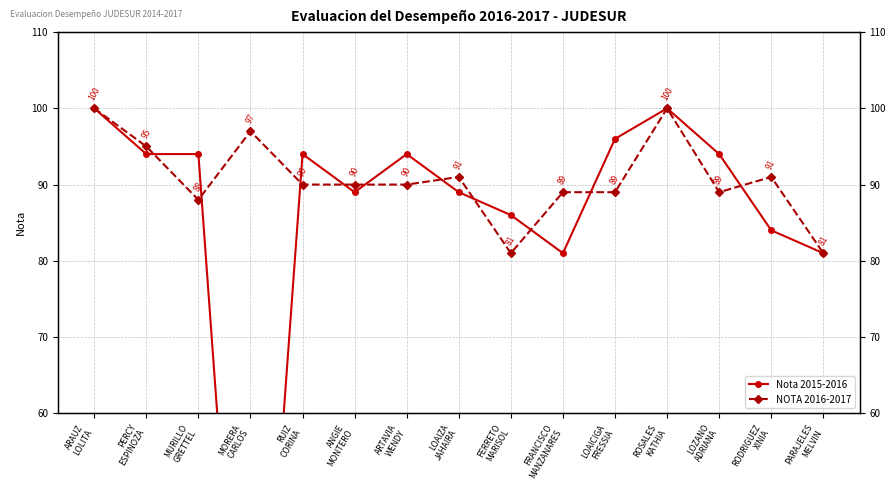

What value does the Nota 2015-2016 series have at PERCY
ESPINOZA?

94